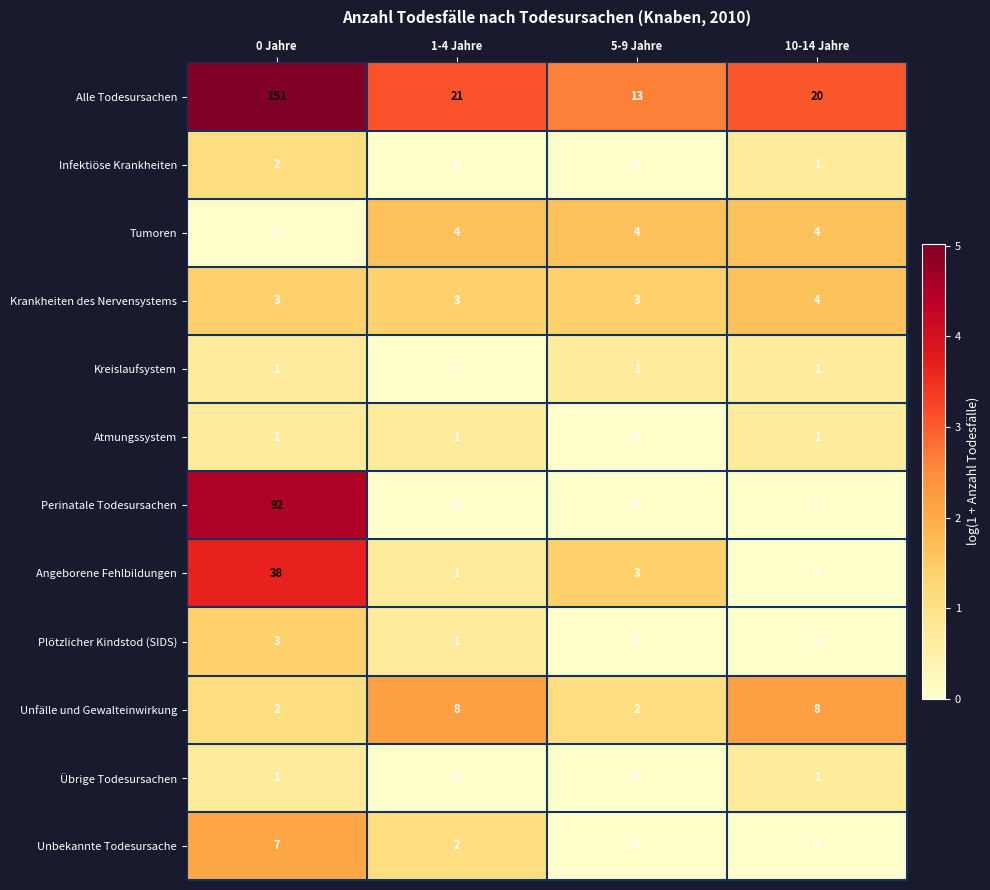

At how many categories does at least one series exceed 0?

4